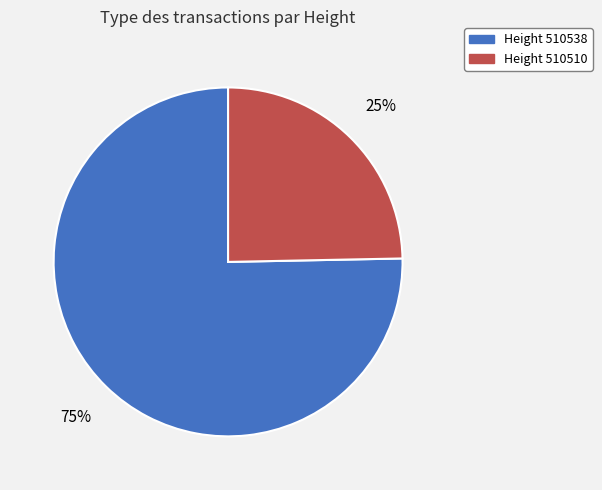

To the nearest percent, what is the average slice percentage?

50%